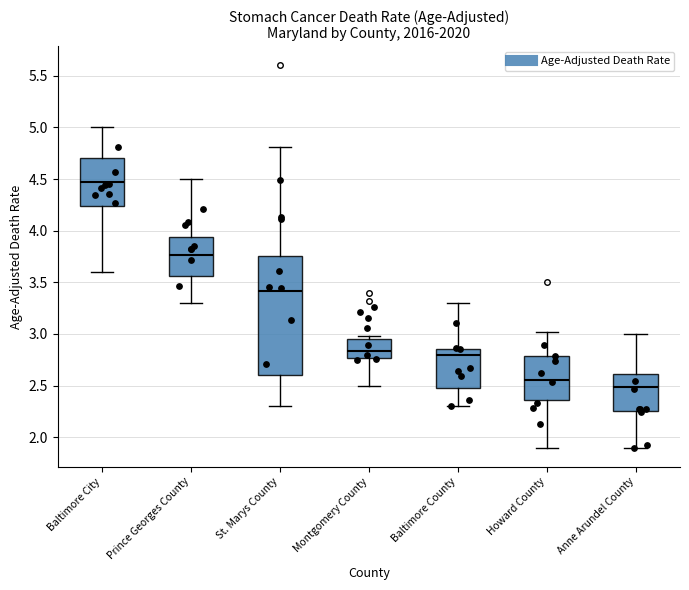

Where does the median line of the box for Montgomery County sit on the y-axis? The values are not printed on the chart, so give them approximately, as read against the axis.

2.85